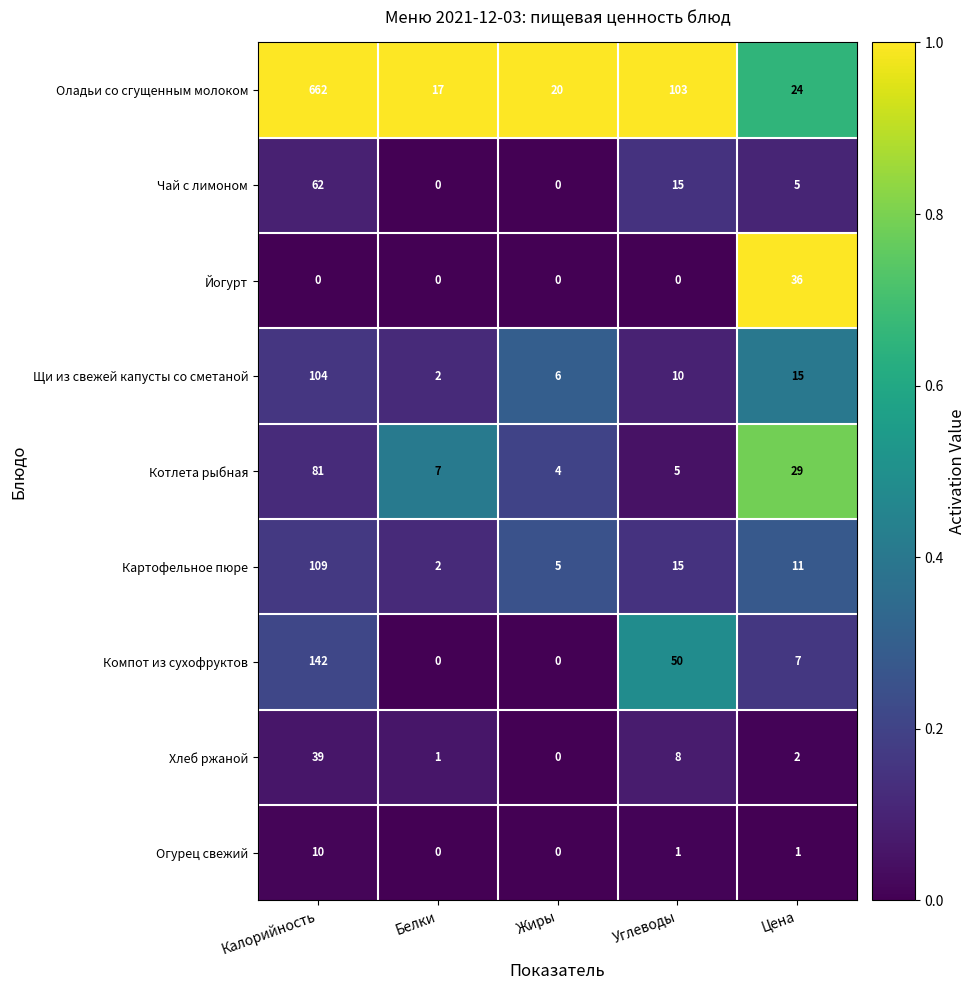

List the series in order of their peak value, highest first.

Оладьи со сгущенным молоком, Компот из сухофруктов, Картофельное пюре, Щи из свежей капусты со сметаной, Котлета рыбная, Чай с лимоном, Хлеб ржаной, Йогурт, Огурец свежий